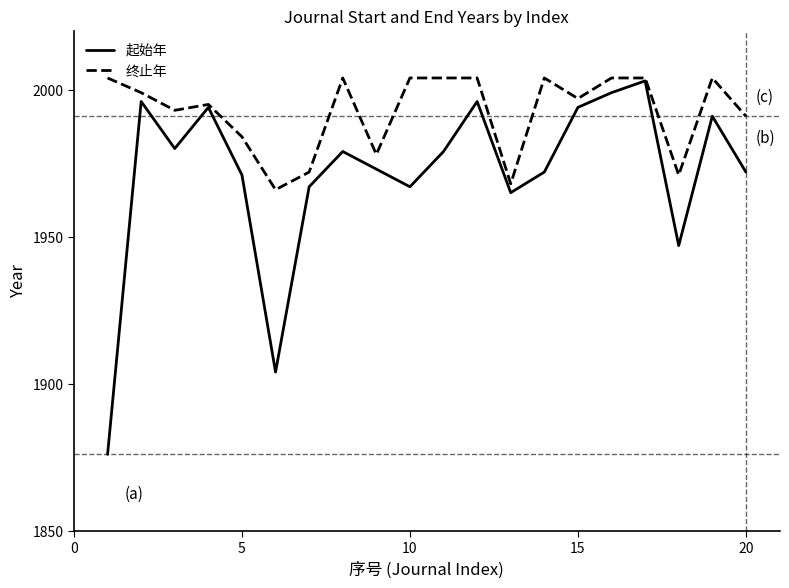

What is the maximum value shown in the chart?

2004